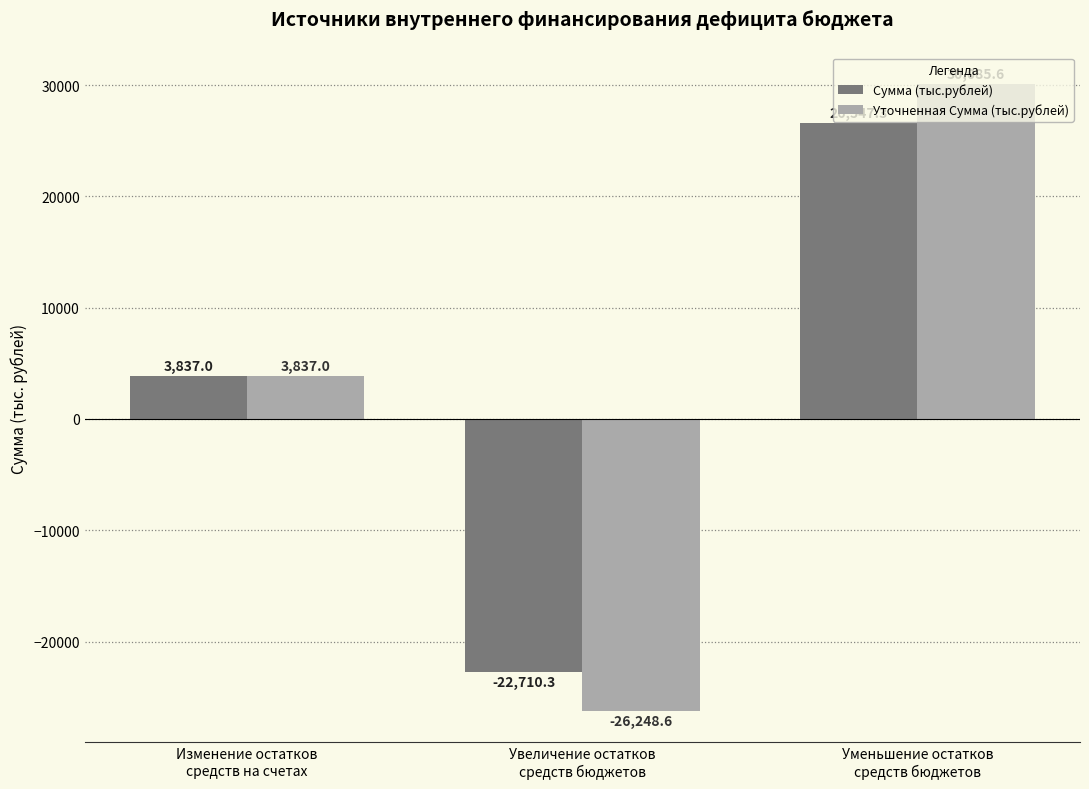

How many data points does each series have?

3